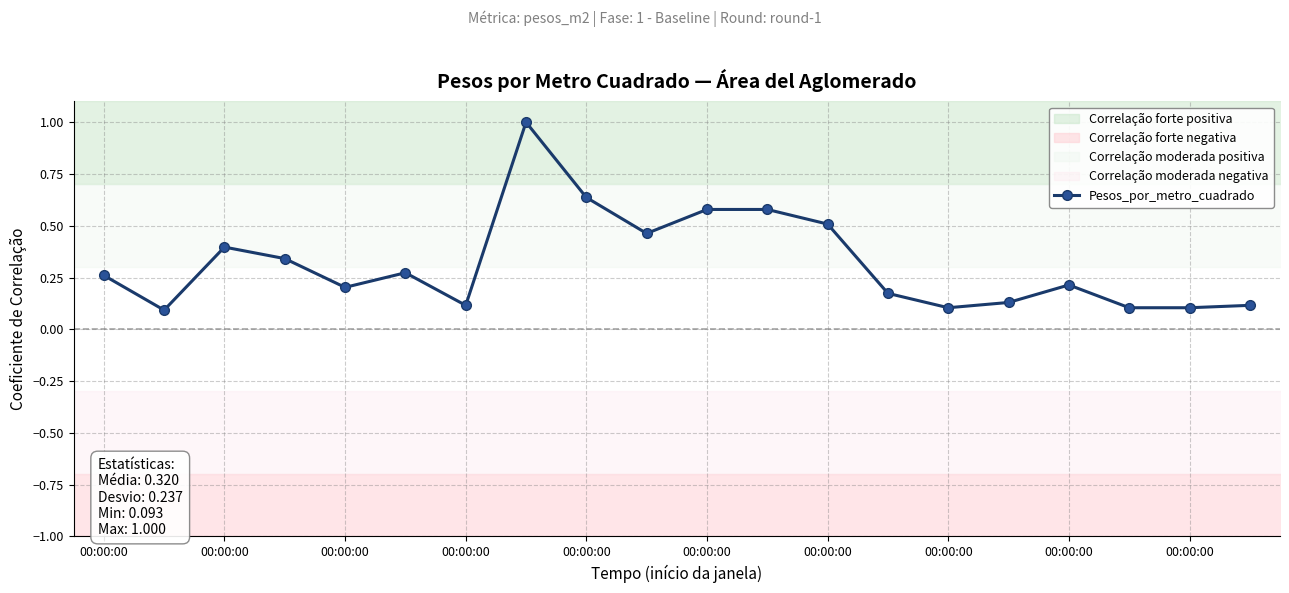

The value at 00:00:00 is 0.3. True or false?

True